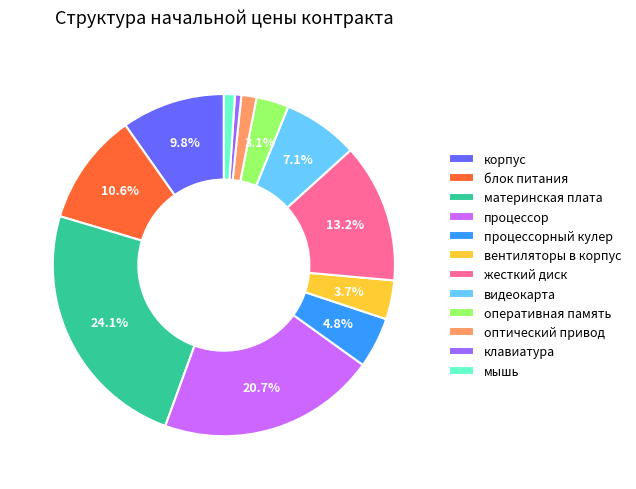

To the nearest percent, what is the difference between the largest and smallest slice percentages?

23%